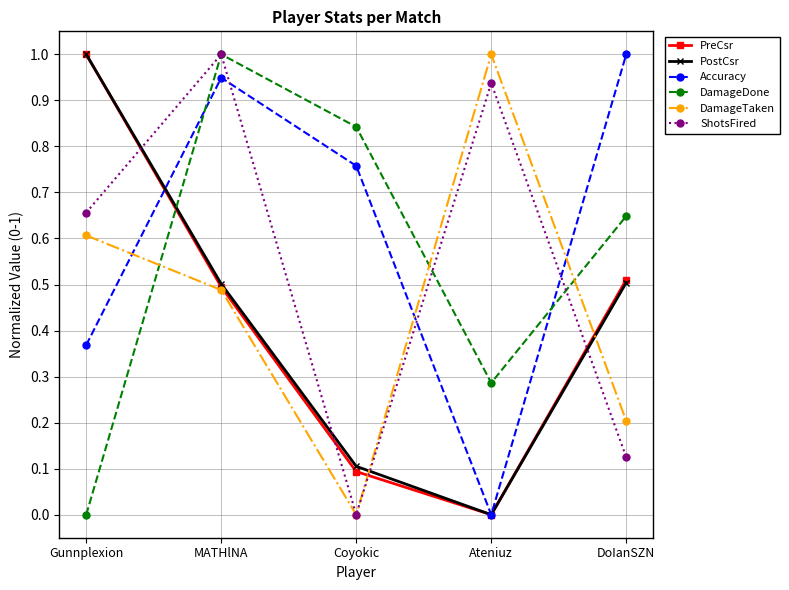

Which category has the highest value in the DamageDone series?

MATHlNA